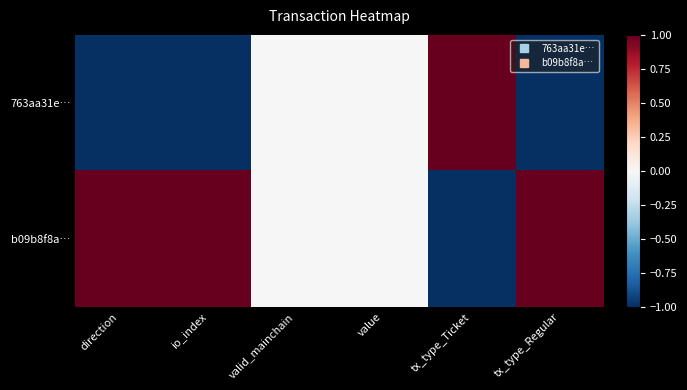

At which category is the sum across all series the highest?

direction